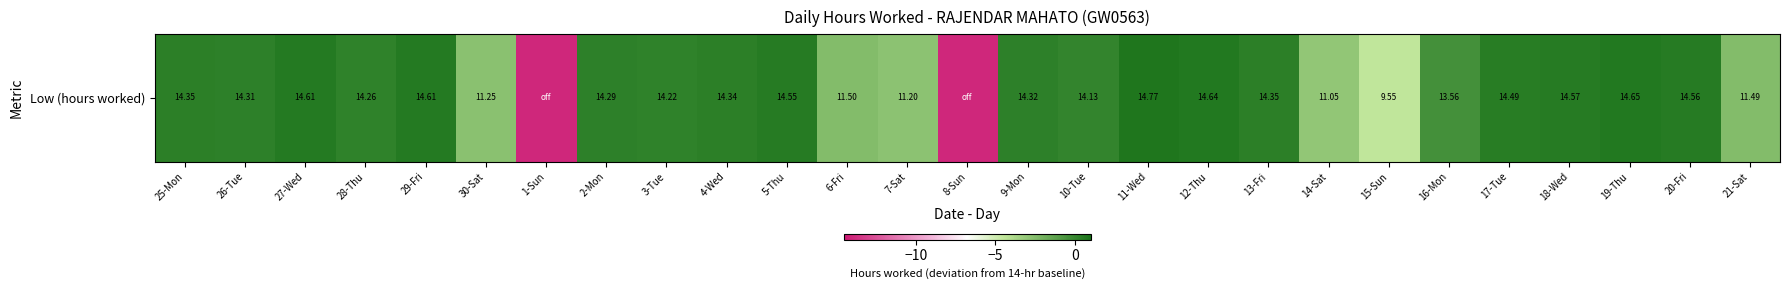

What is the approximate value at 12-Thu?

0.6